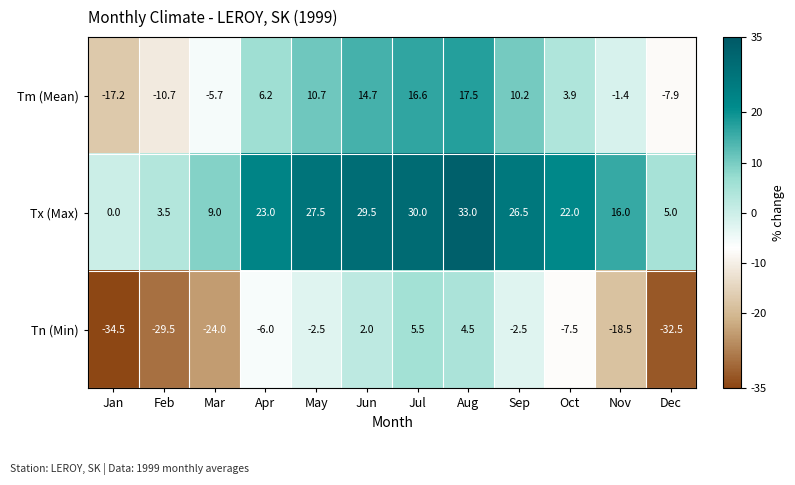

What is the difference between the highest and lowest values at Jun?

27.5